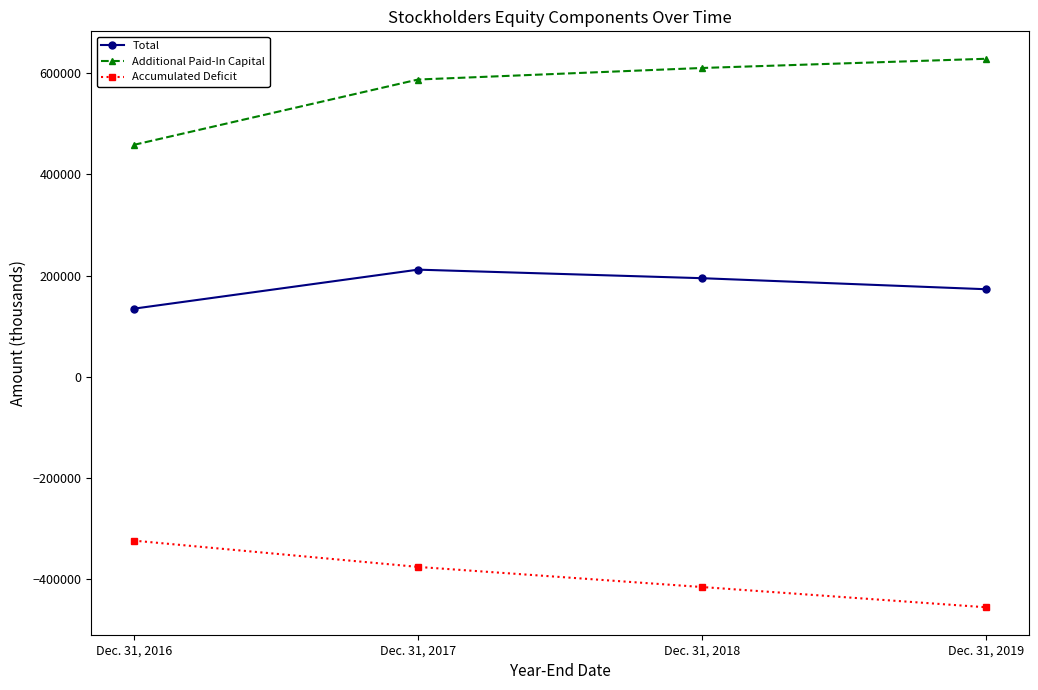

What is the total value across all series at Dec. 31, 2018?

389328